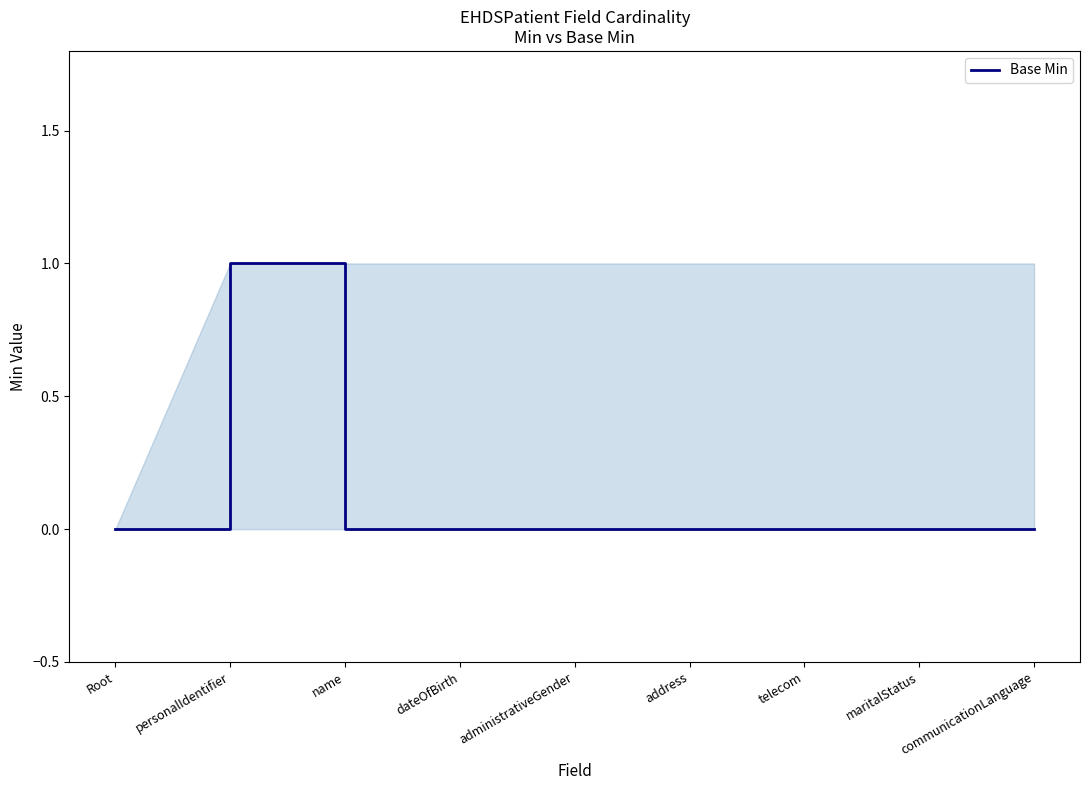

Which label corresponds to the largest value in the chart?

personalIdentifier